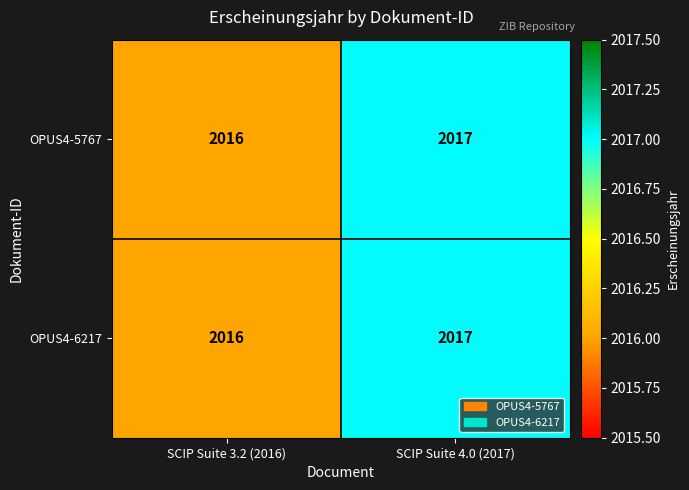

What is the sum of all OPUS4-5767 values?

4033